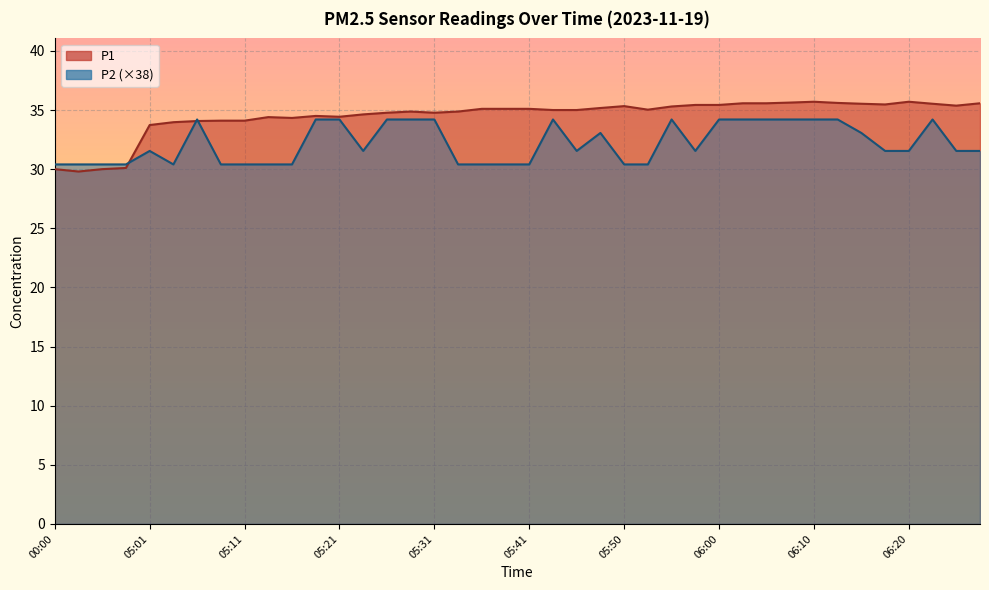

True or false: P1 and P2 intersect in this chart.

True